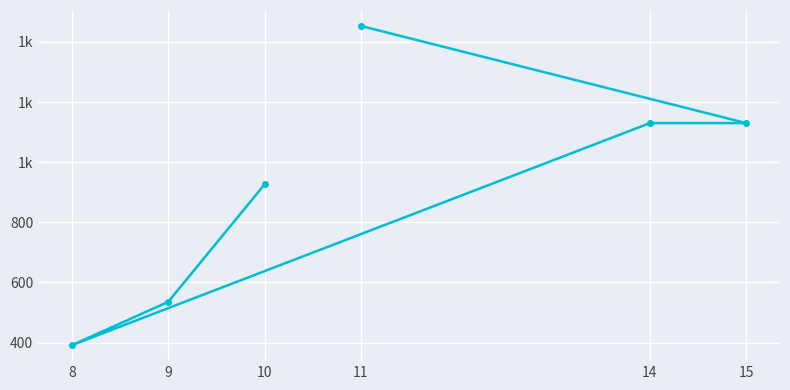

How many series are shown in this chart?

1